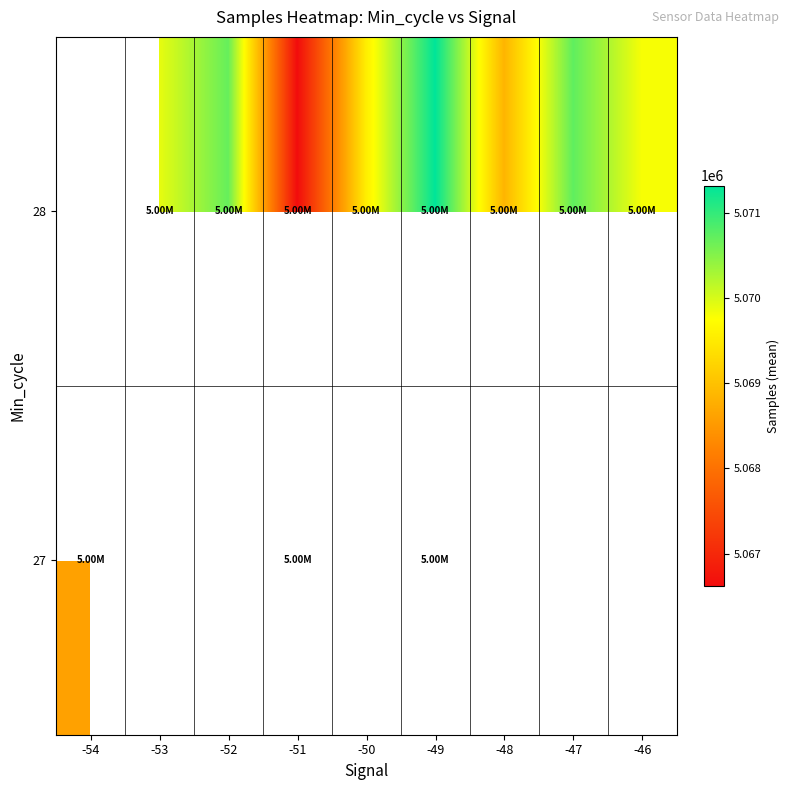

List the series in order of their overall mean, highest first.

27, 28